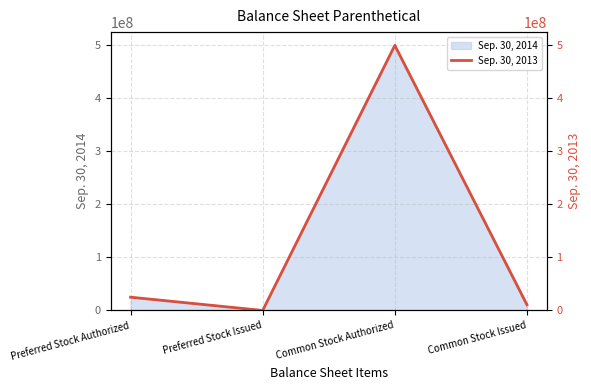

Does the chart display data point markers on the line(s)?

No